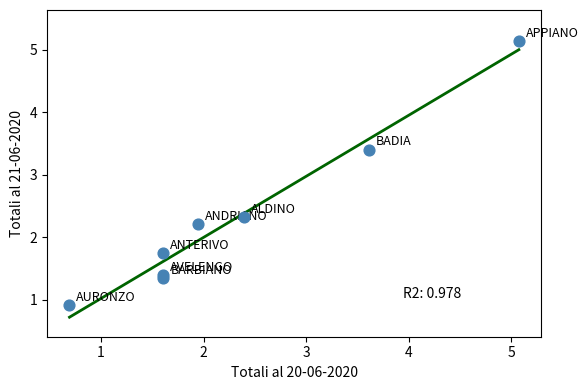

What Y value in the scatter plot is closest to 3?

3.4